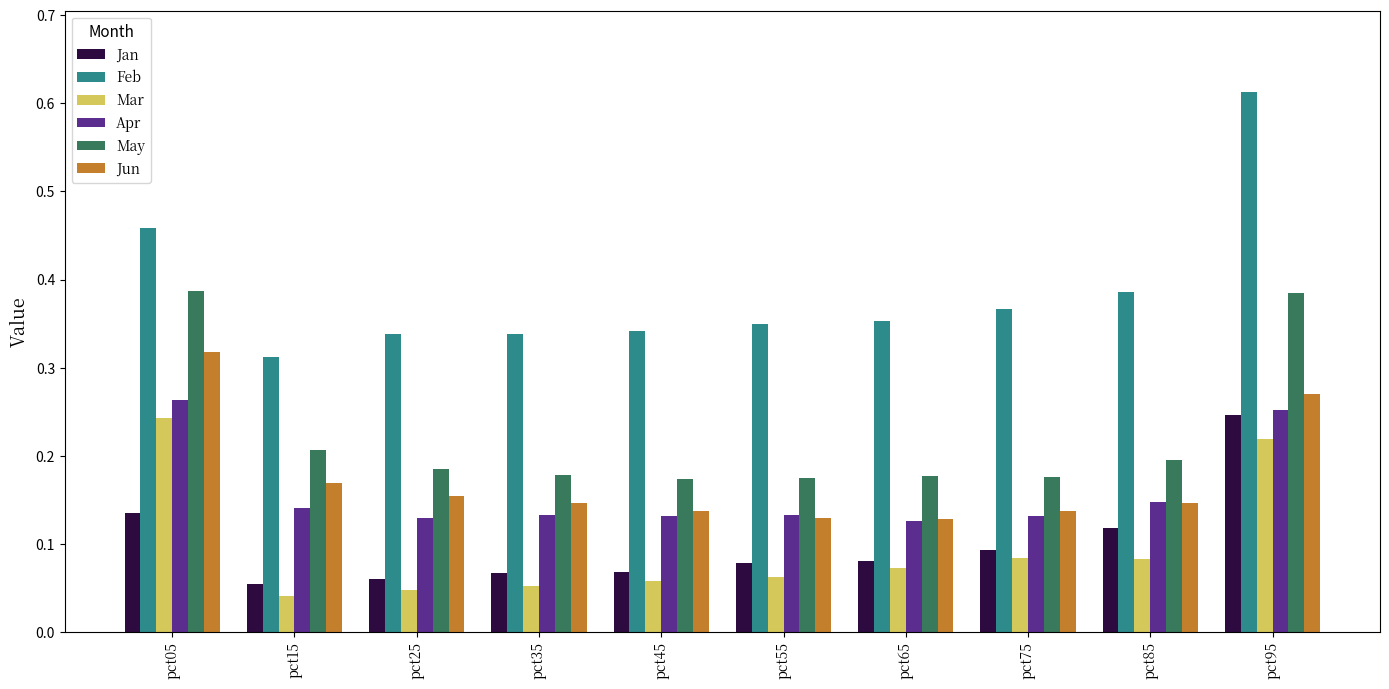

Which category has the lowest value in the Mar series?

pct15